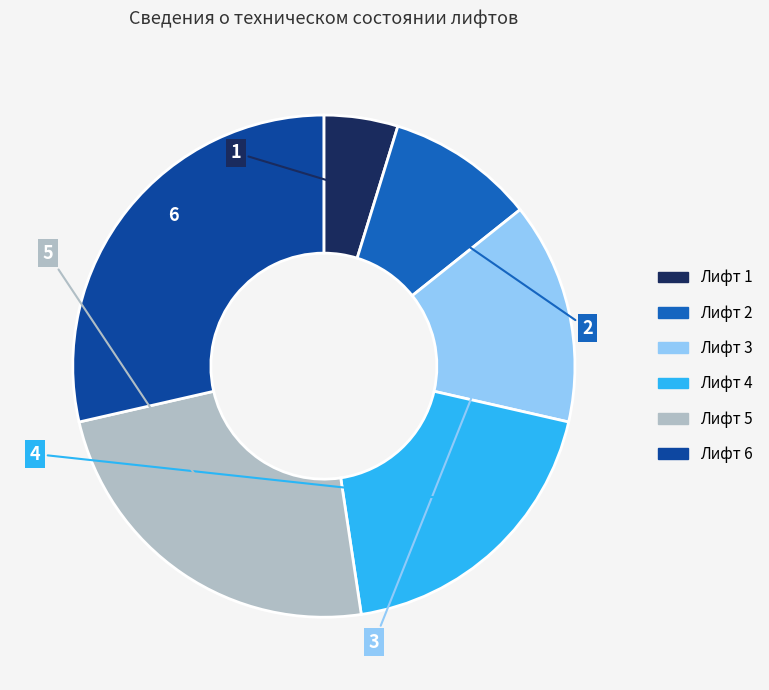

Which slice is the smallest?

Лифт 1